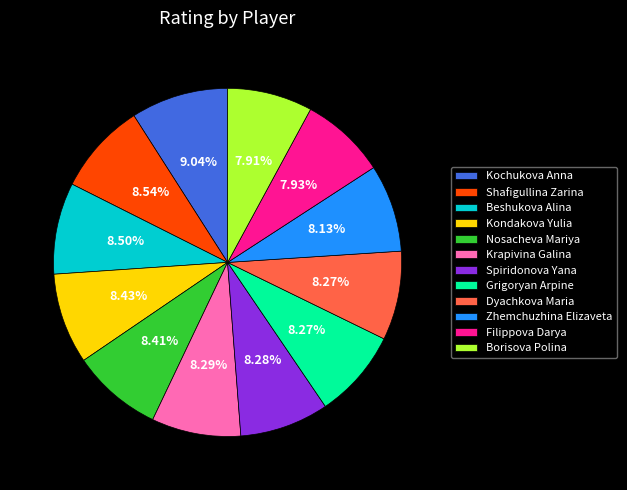

What percentage is the Borisova Polina slice, to the nearest percent?

8%